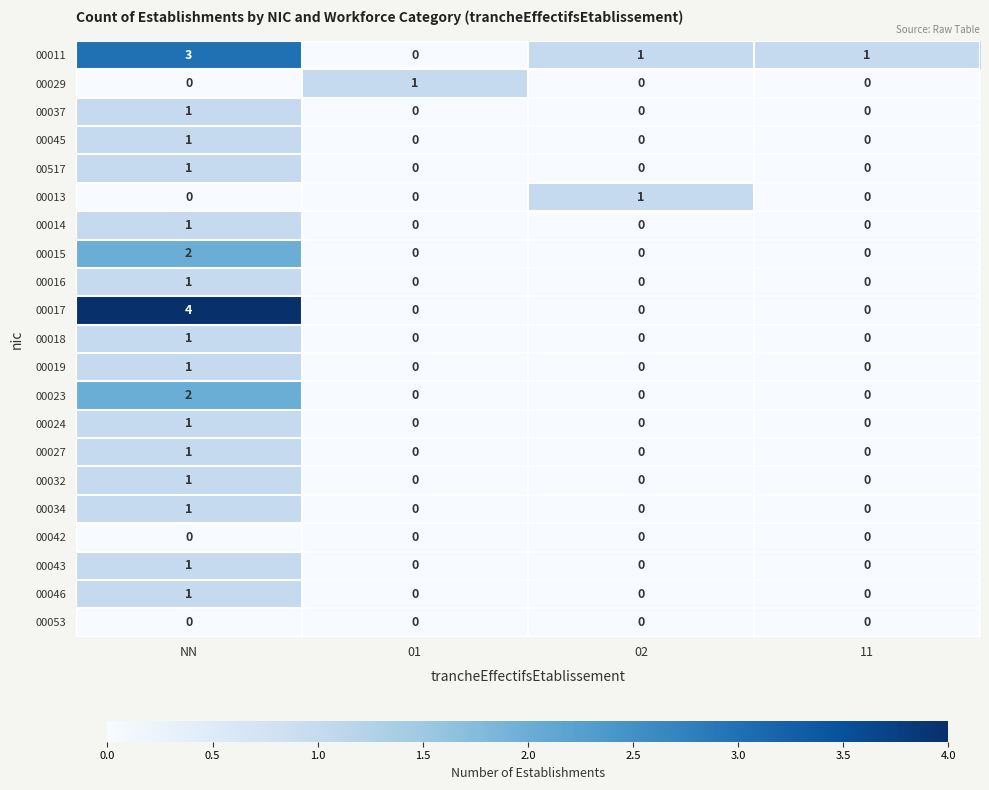

Is it true that 00023 equals 0 at 02?

True